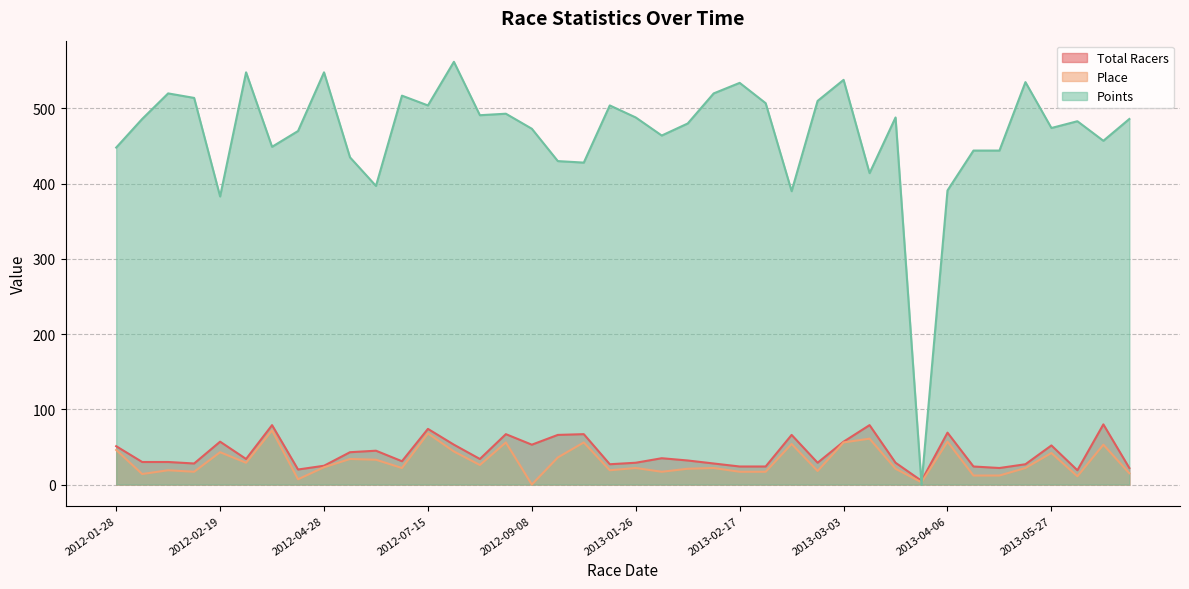

Is the value of Points at 2012-02-11 greater than the value of Total Racers at 2012-02-11?

Yes